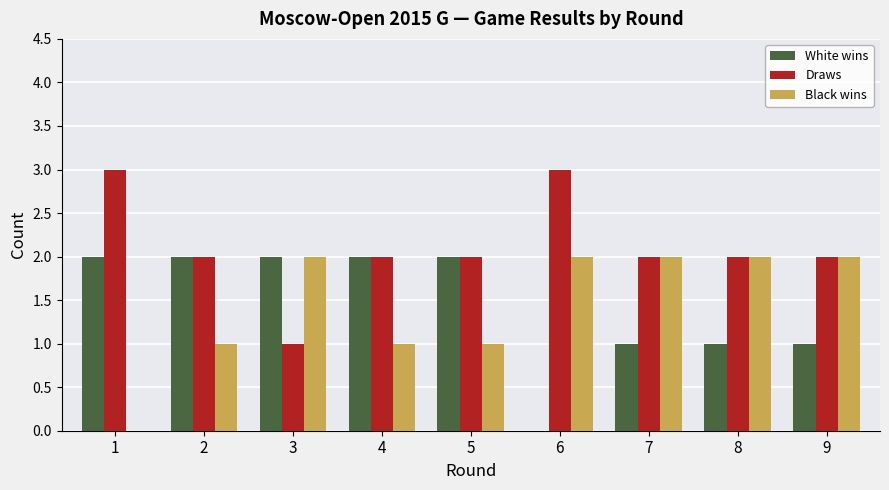

What is the difference between the White wins values at 7 and 2?

1